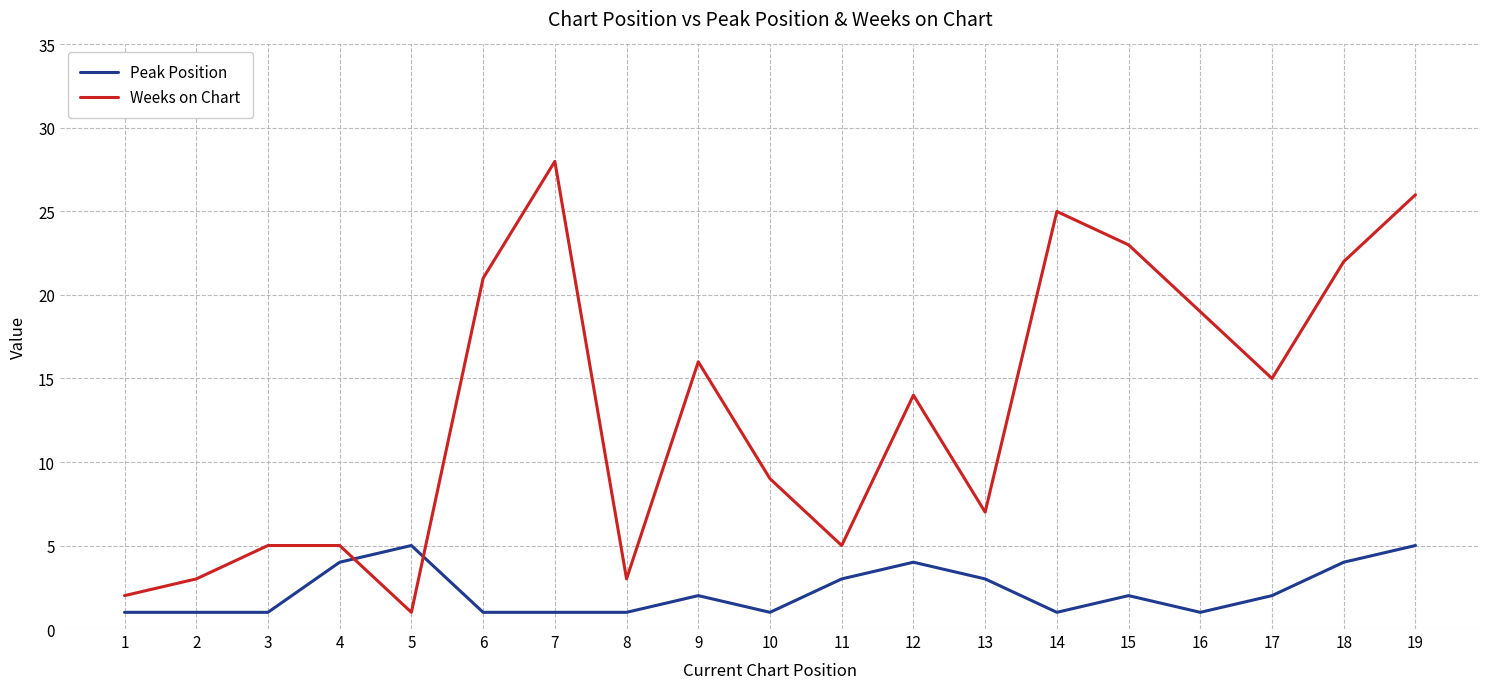

Rank the series by their maximum value, from lowest to highest.

Peak Position, Weeks on Chart